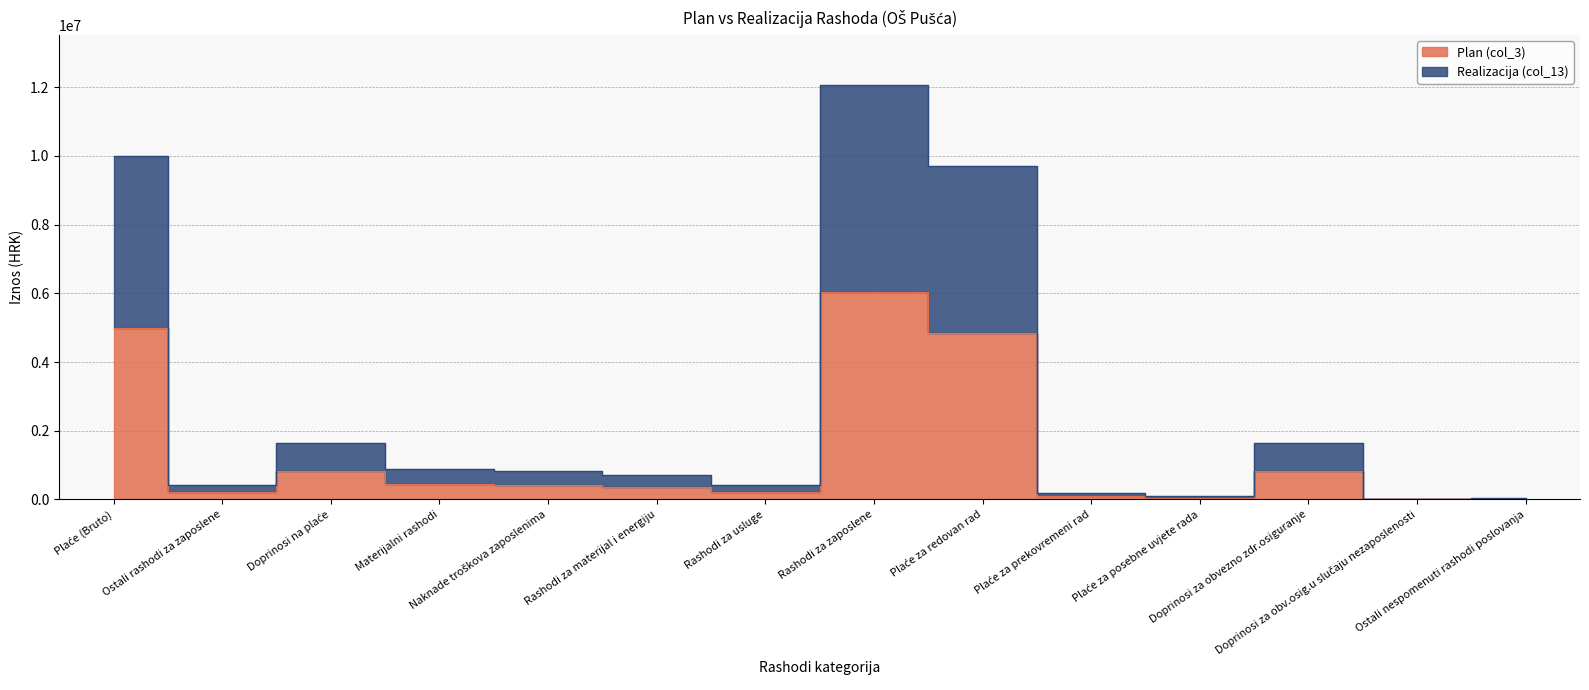

True or false: Realizacija (col_13) has more than 1 points higher than both neighbors.

True